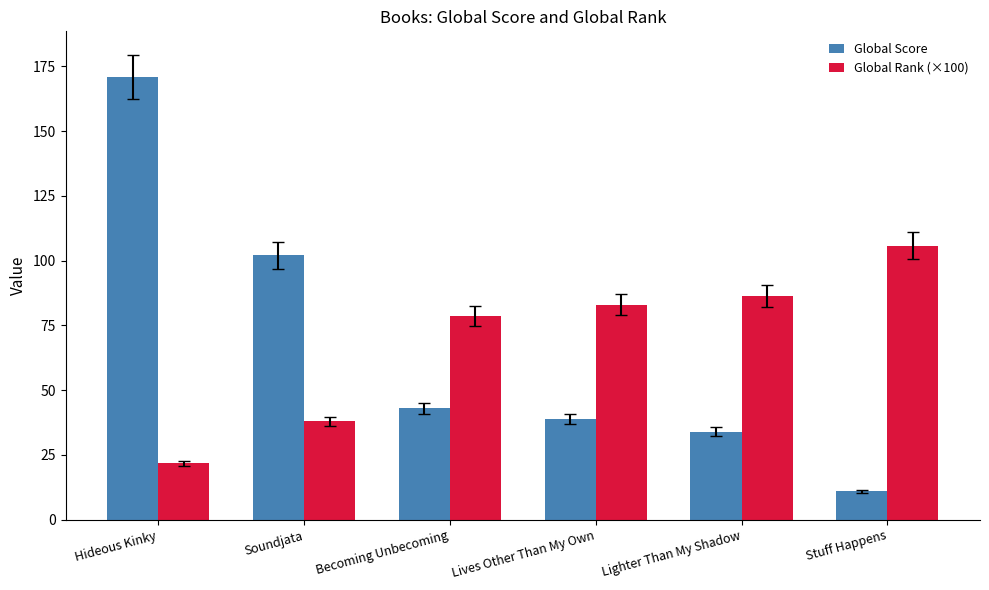

Between Lives Other Than My Own and Stuff Happens, which series saw the biggest shift?

Global Score